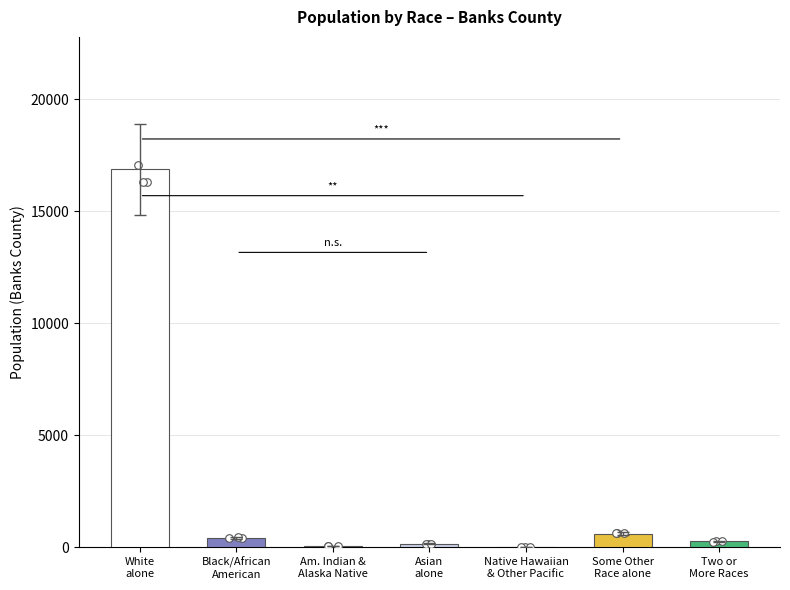

Which series has the largest total across all categories?

Banks County